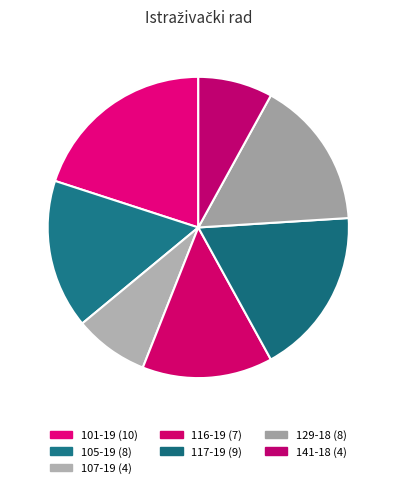

Count the number of slices in the pie.

7